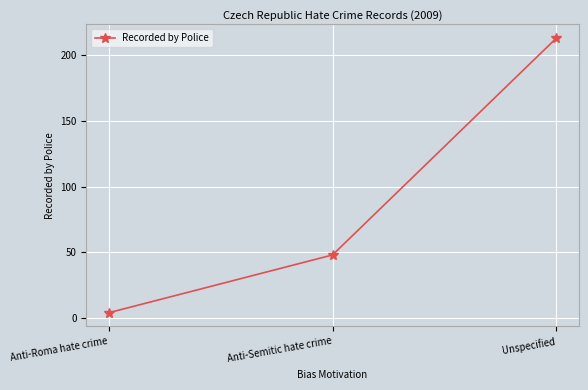

How many values are below 48?

1